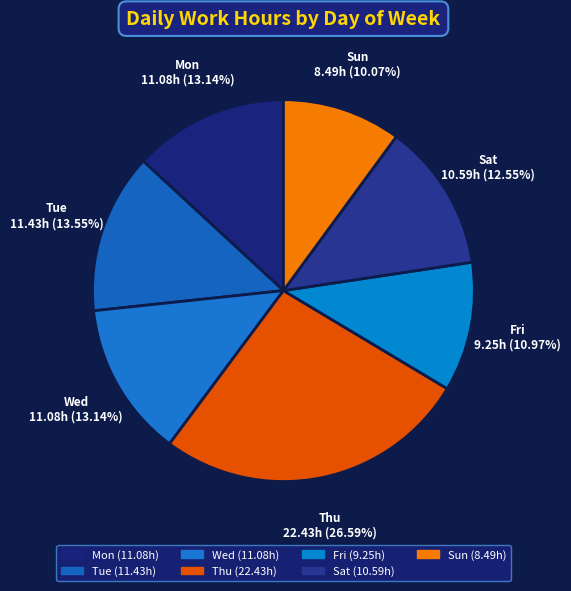

Which slice is the smallest?

Sun